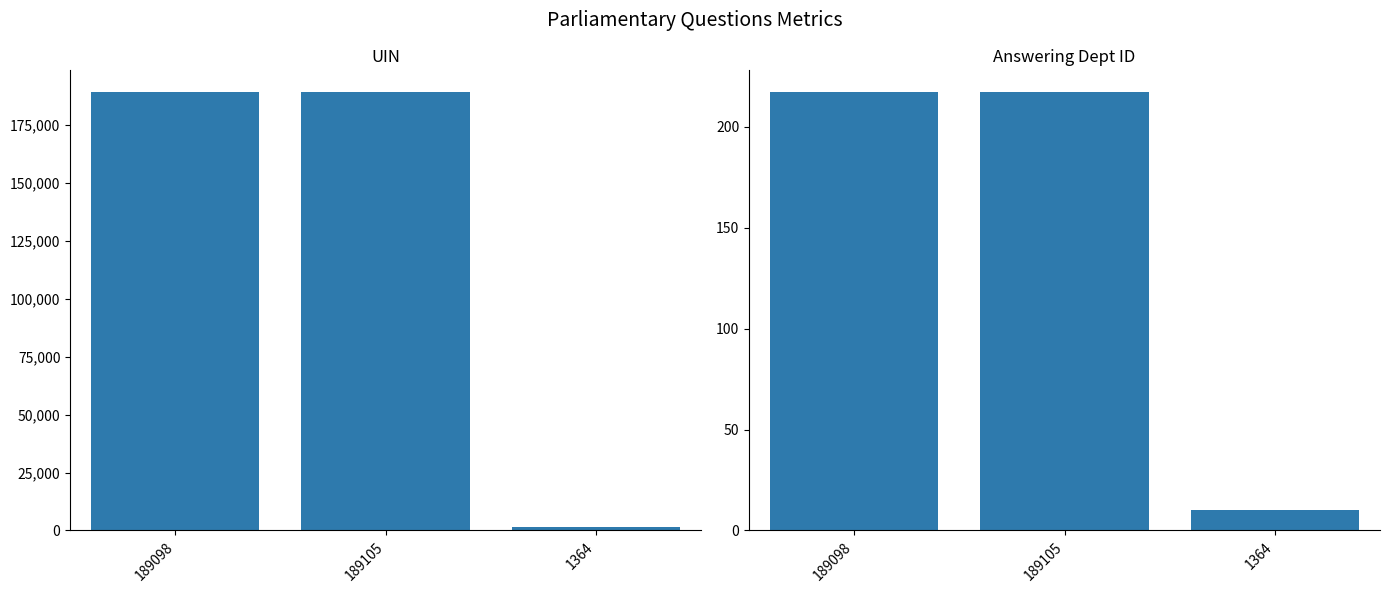

Which label corresponds to the largest value in the chart?

189105